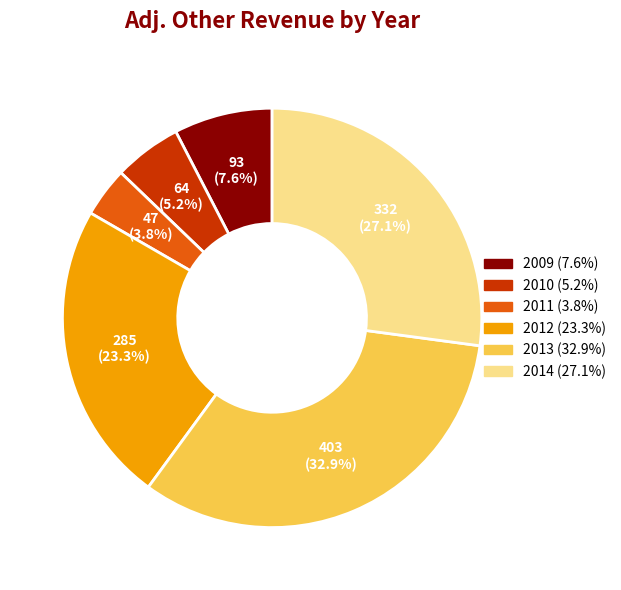

To the nearest percent, what portion does 2010 represent?

5%